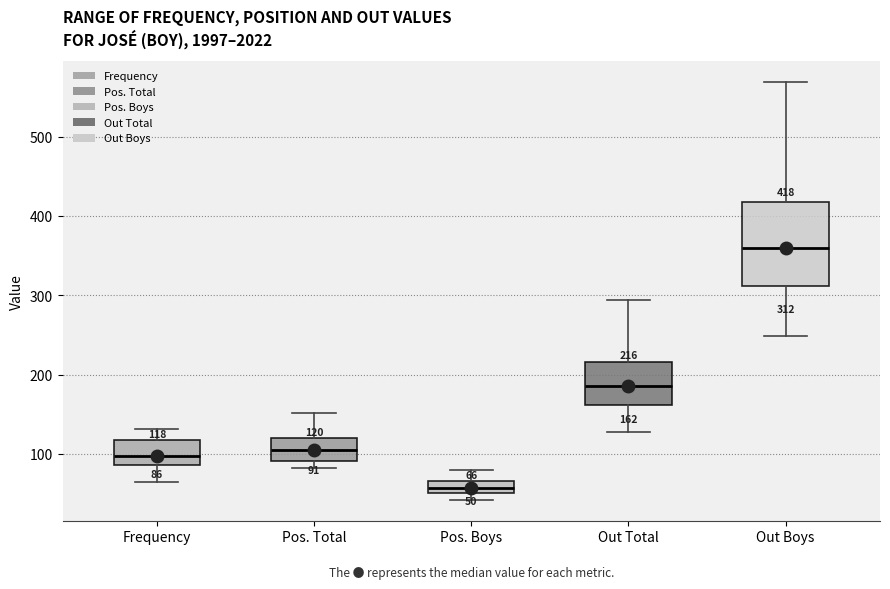

Comparing the boxes themselves (not the whiskers), which one is the tallest?

Out Boys